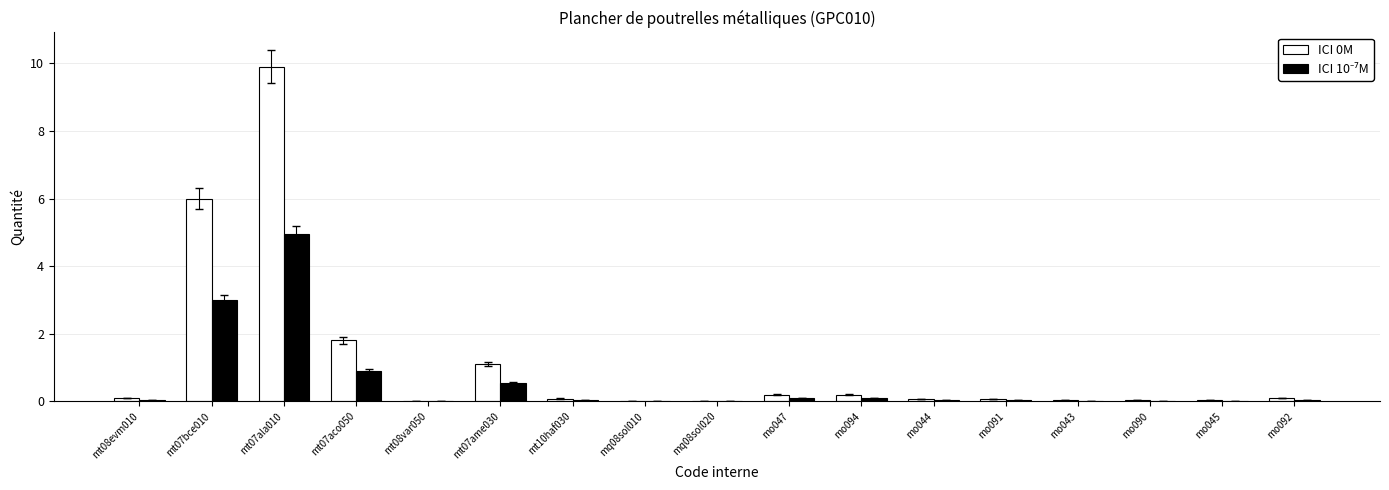

What is the spread (max minus min) of values at mo047?

0.1